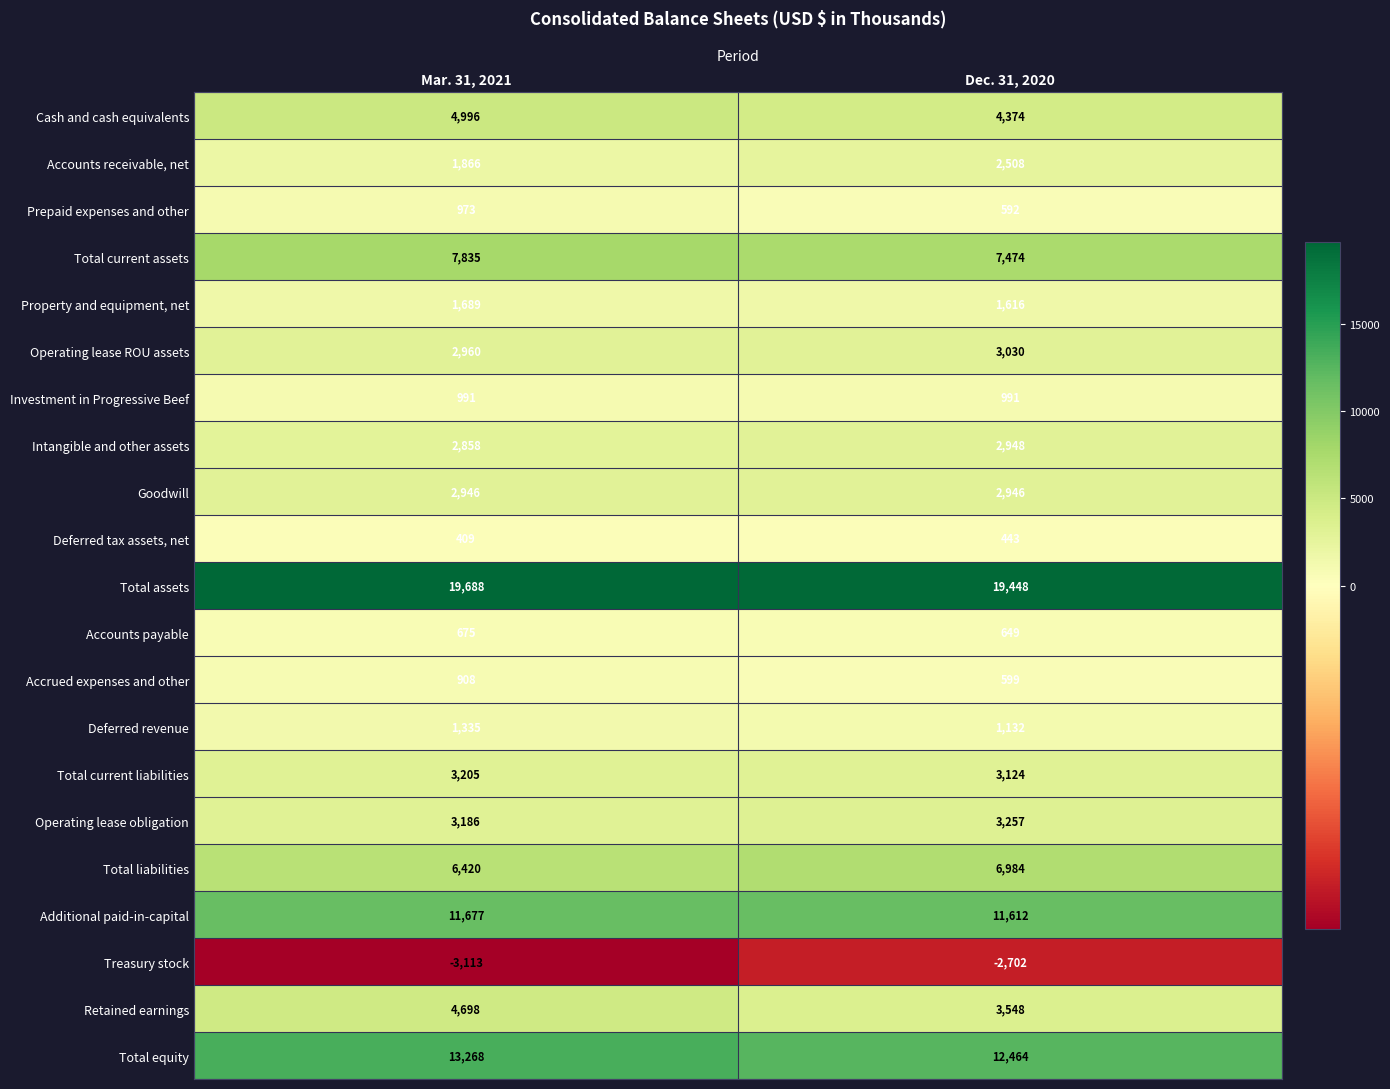

Which label corresponds to the largest value in the chart?

Mar. 31, 2021